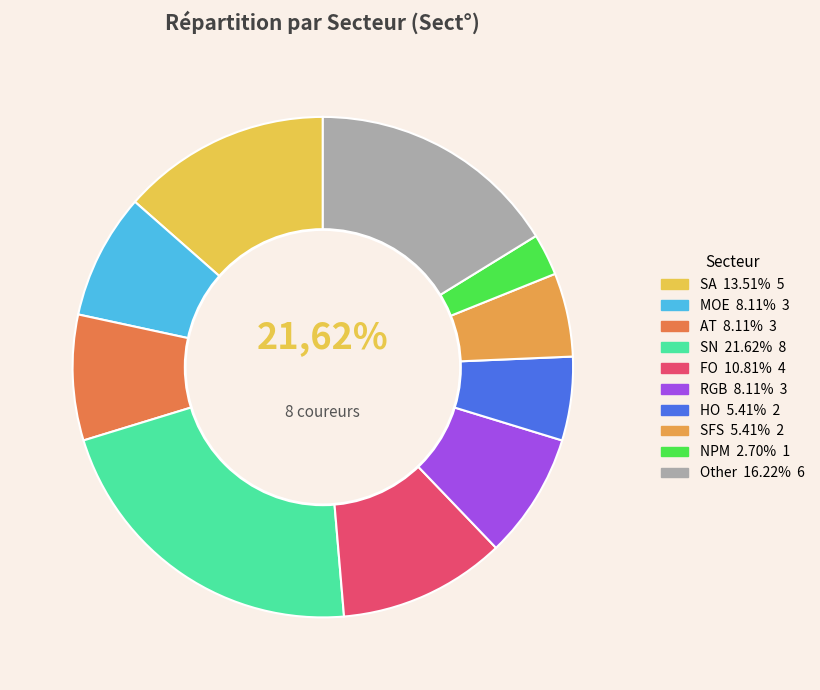

To the nearest percent, what is the average slice percentage?

10%